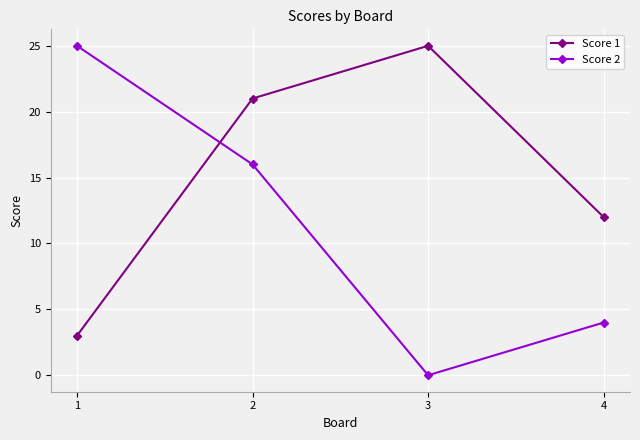

What is the difference between the highest and lowest values at 1?

22